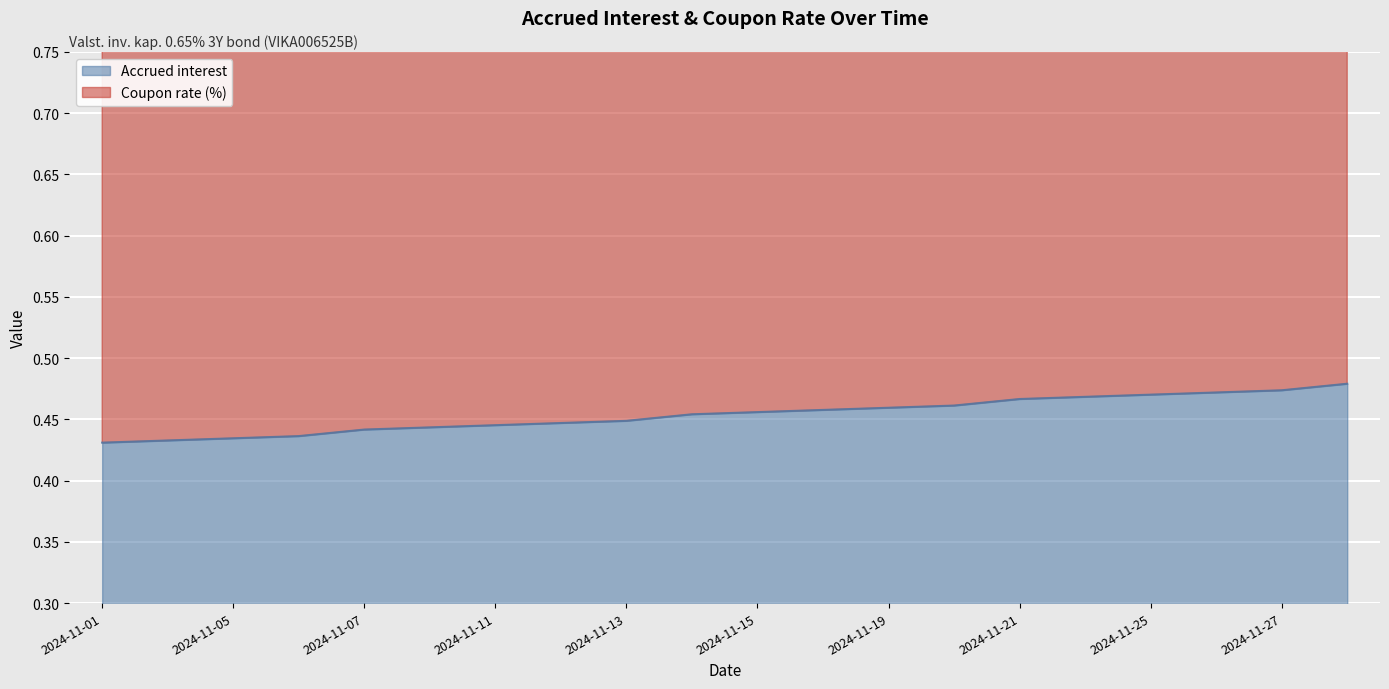

At which category does the chart reach its minimum across all series?

2024-11-01